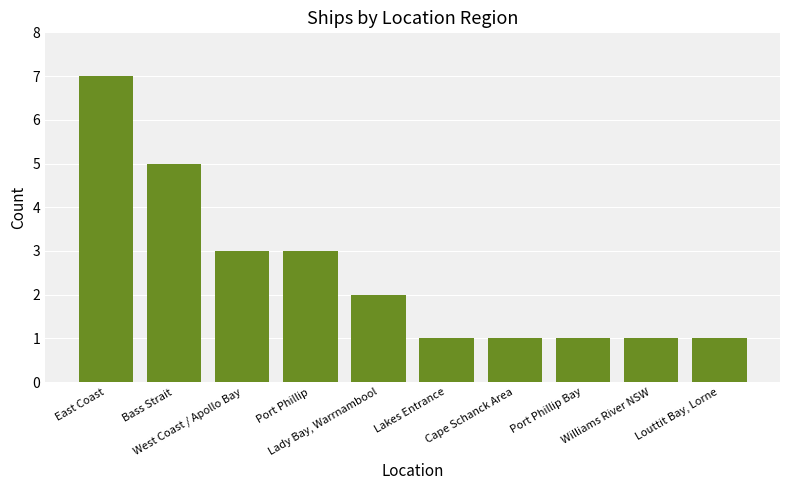

Approximately how many times larger is the value at Louttit Bay, Lorne compared to Port Phillip Bay?

1.0